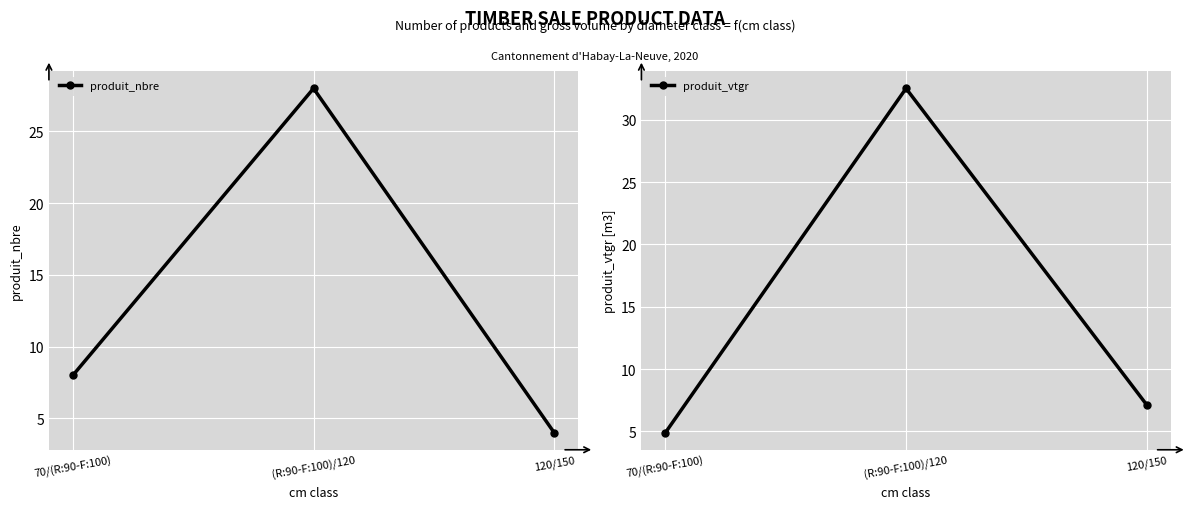

How many lines are shown in the chart?

2